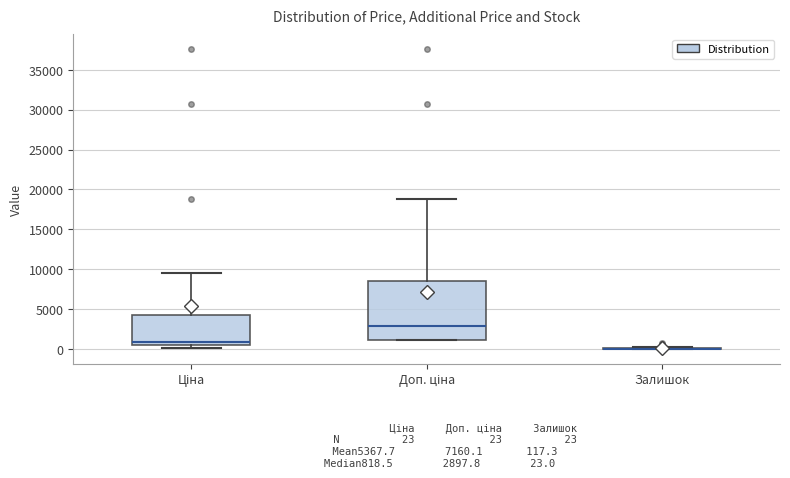

Which box is the tallest, from its lower edge to its upper edge?

Доп. ціна